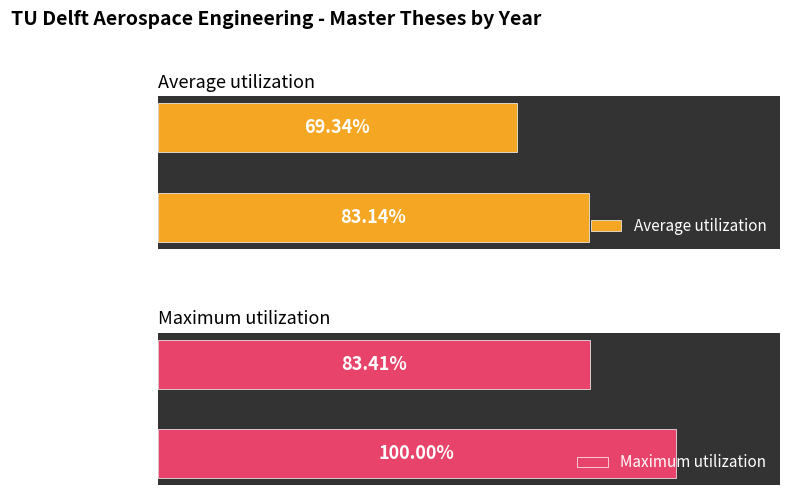

Which series has the largest total across all categories?

Maximum utilization